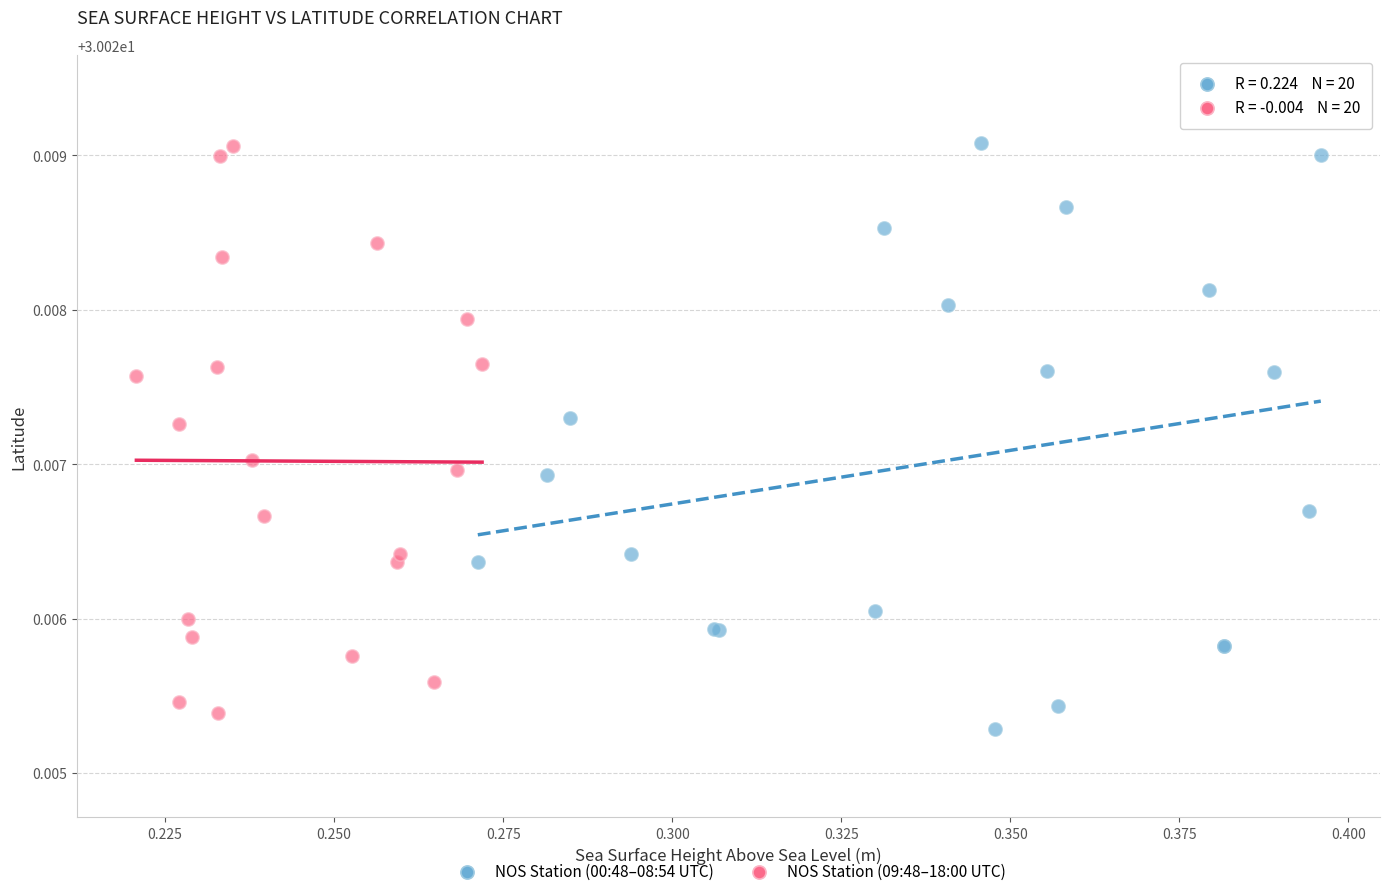

Which series reaches the minimum Y coordinate?

NOS Station (00:48–08:54 UTC)